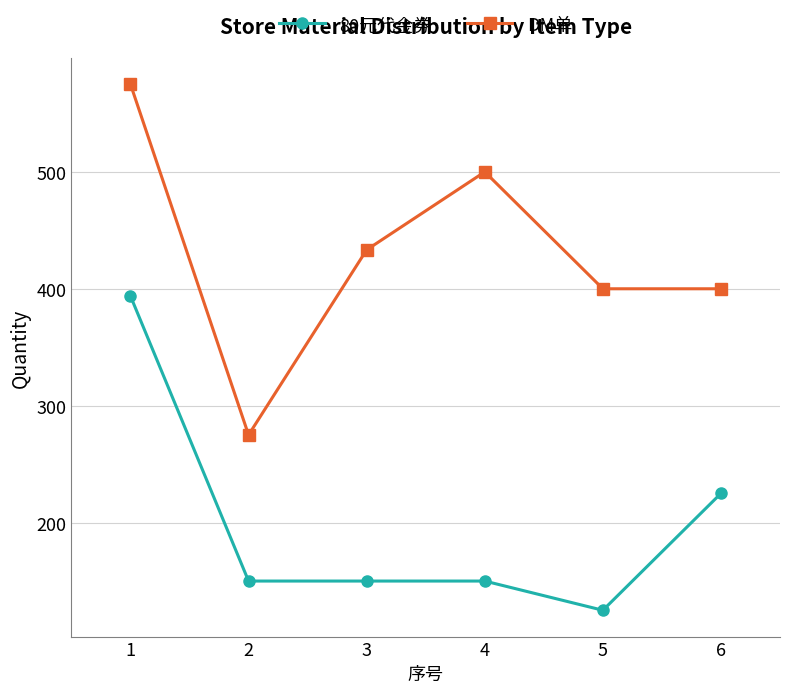

What is the sum of all DM单 values?

2583.3